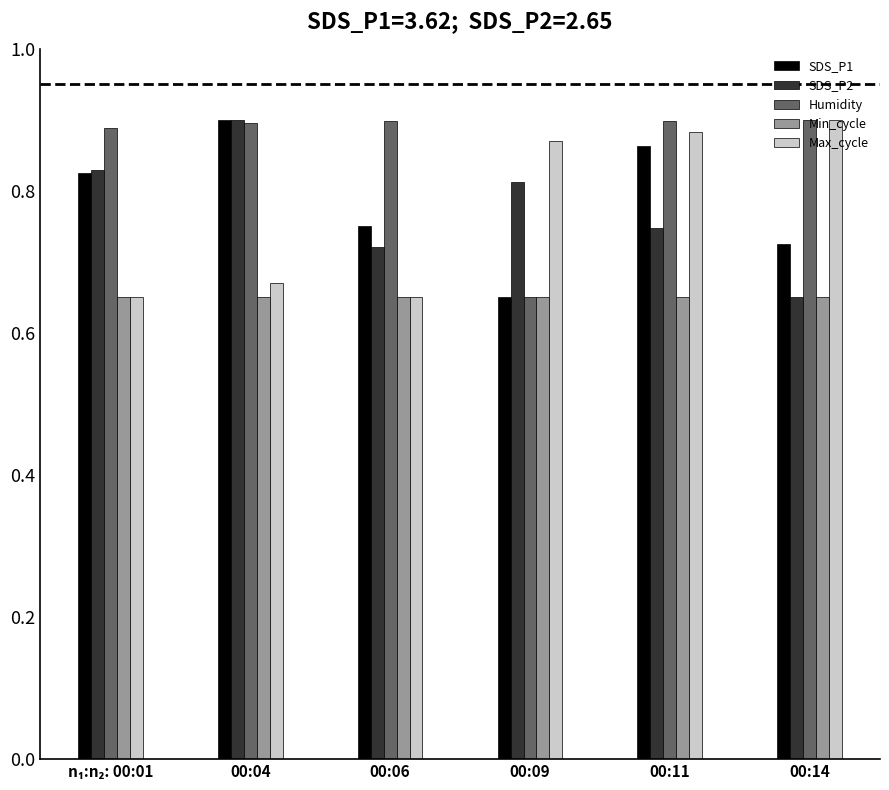

At which label does SDS_P1 reach its minimum?

00:09